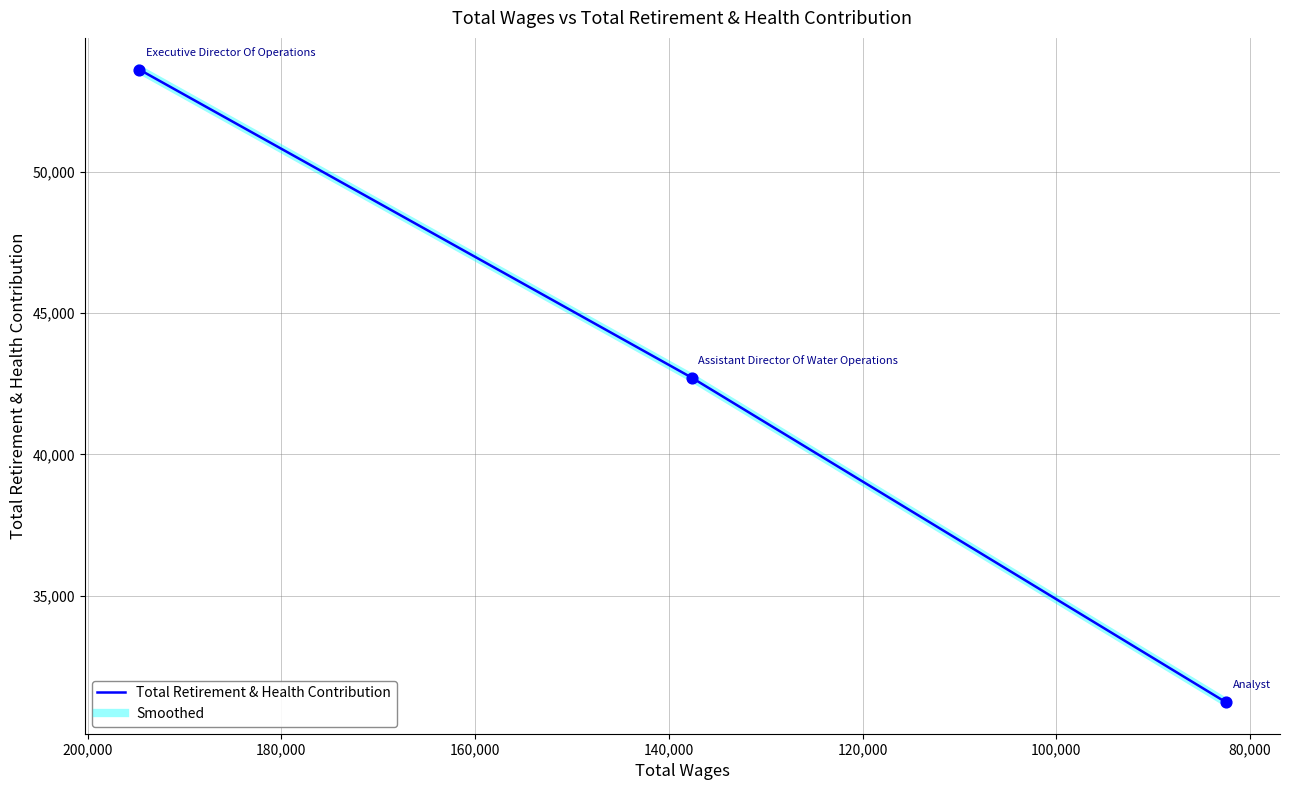

Which series has the largest Y range (max minus min)?

Total Retirement & Health Contribution